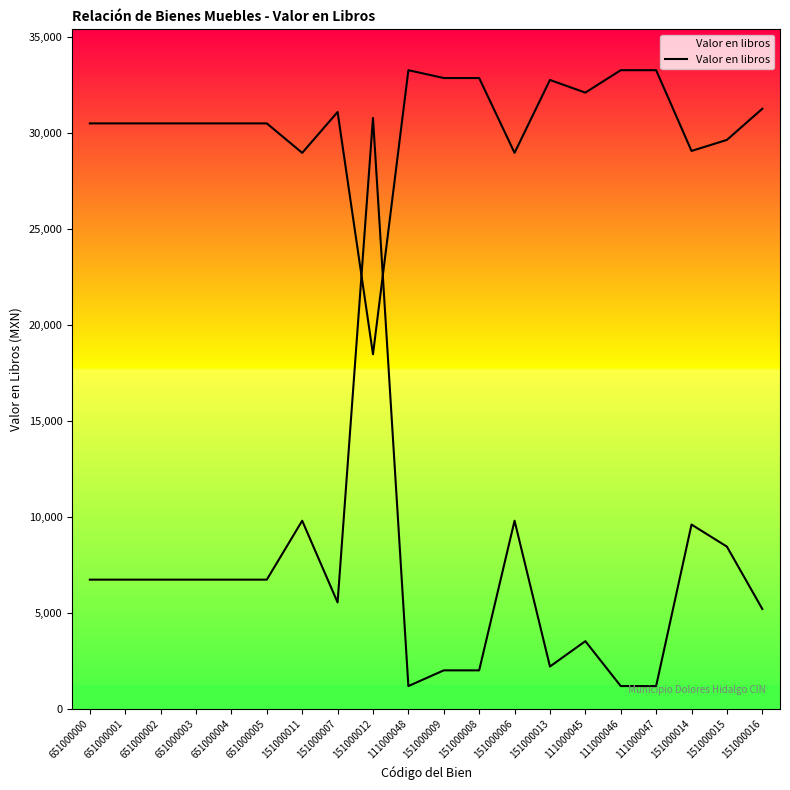

List the labels in order of value, smallest first.

111000048, 111000046, 111000047, 151000009, 151000008, 151000013, 111000045, 151000016, 151000007, 651000000, 651000001, 651000002, 651000003, 651000004, 651000005, 151000015, 151000014, 151000011, 151000006, 151000012